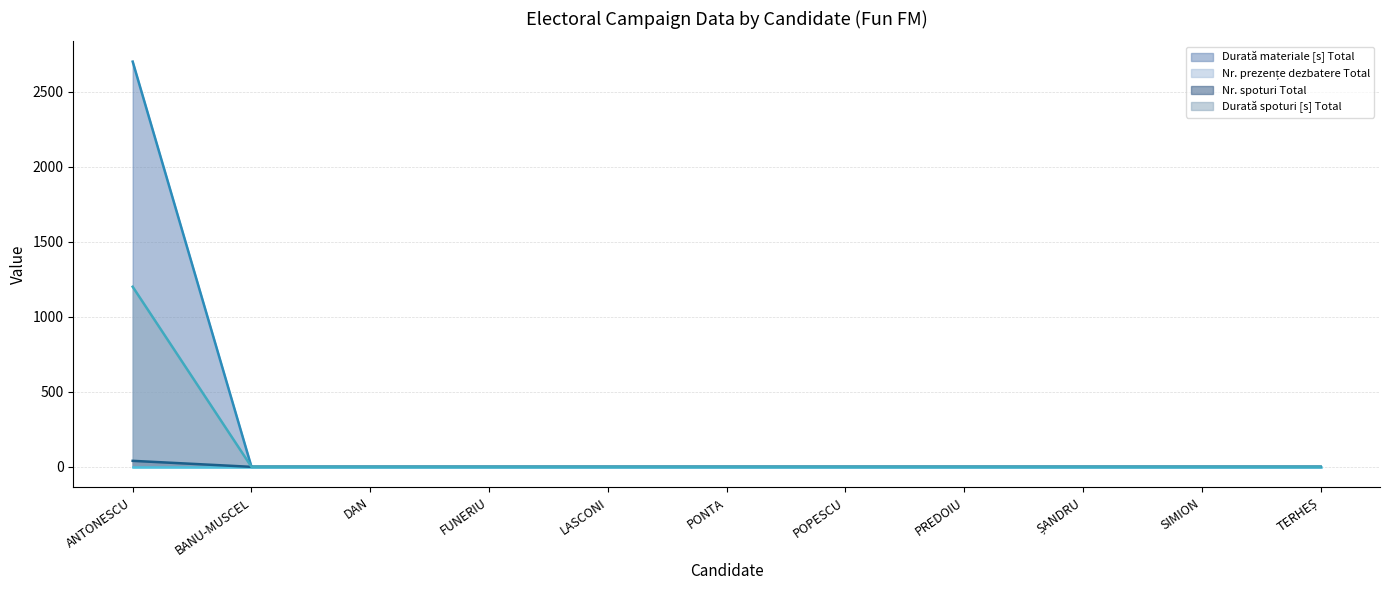

What is the greatest value displayed?

2700